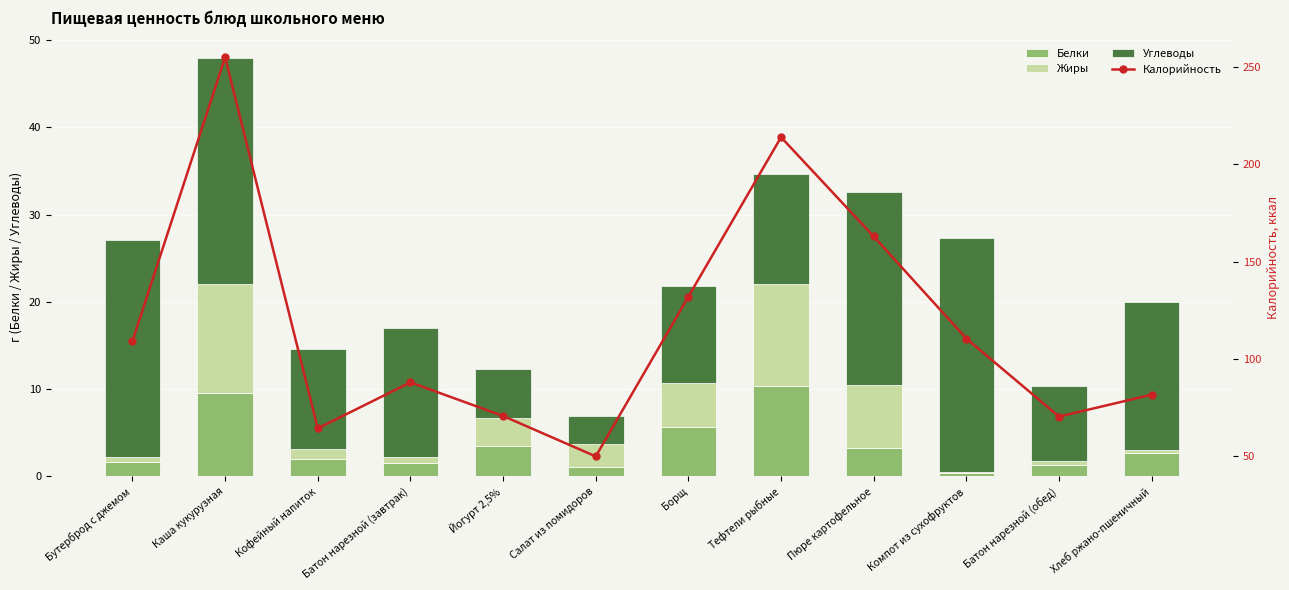

What is the difference between the highest and lowest values at Салат из помидоров?

48.8